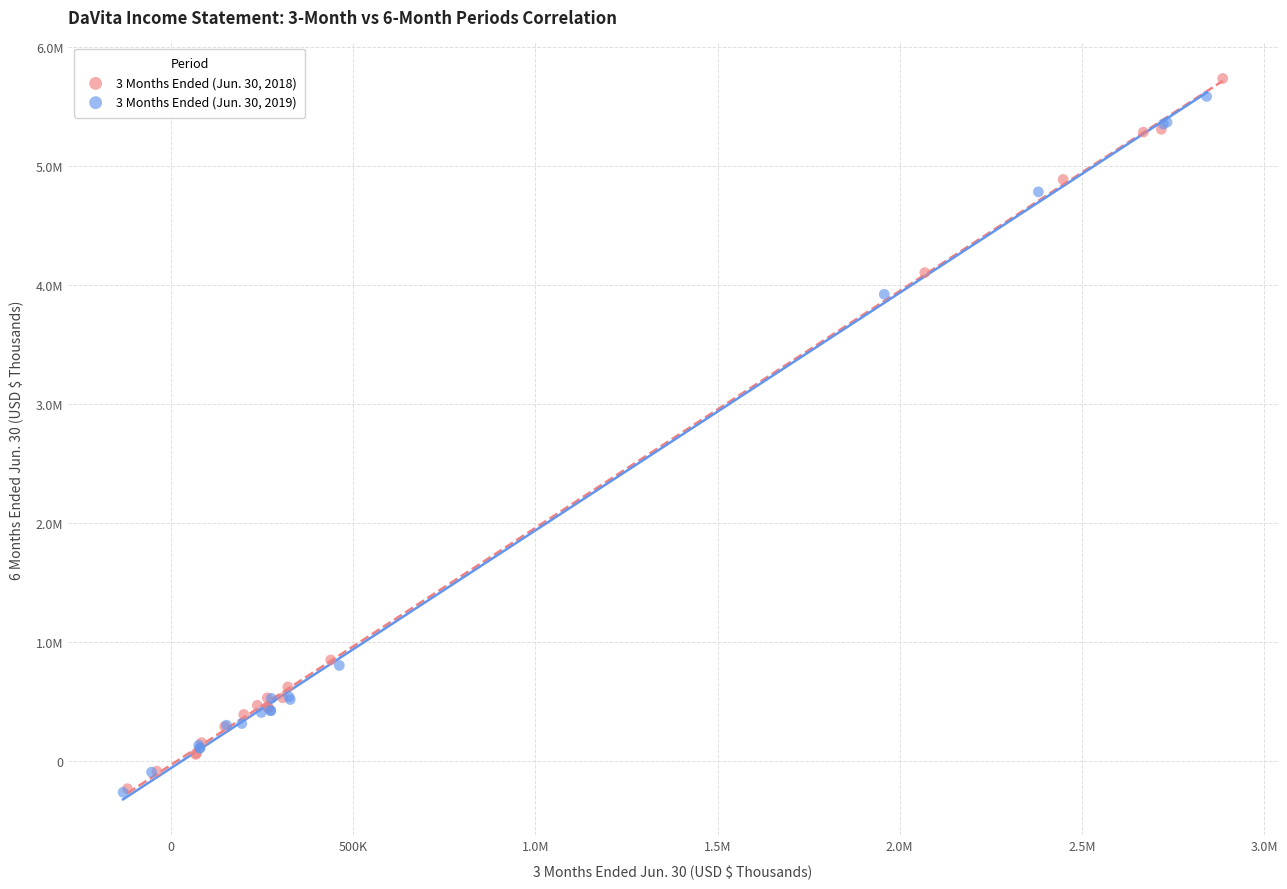

Which series contains the highest Y value?

3 Months Ended (Jun. 30, 2018)